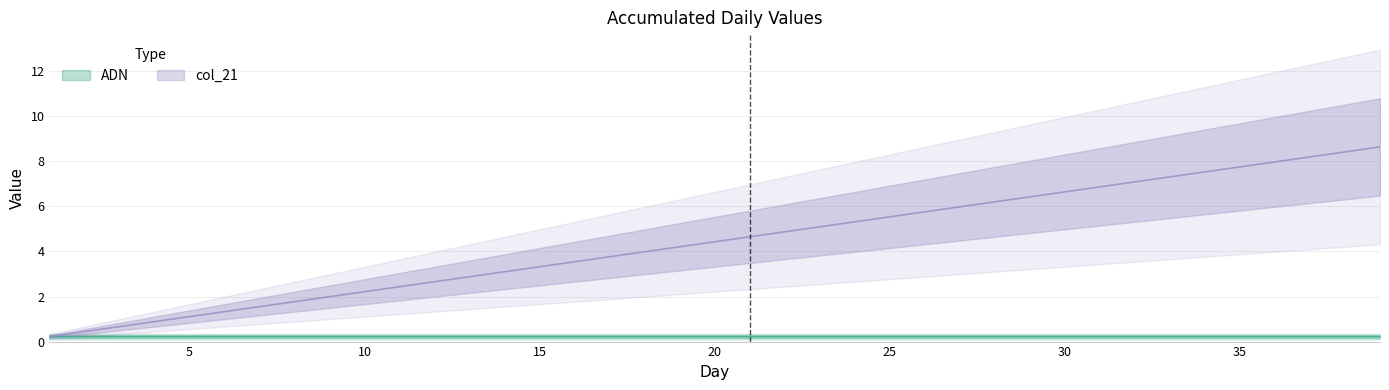

True or false: ADN has more than 1 points higher than both neighbors.

False